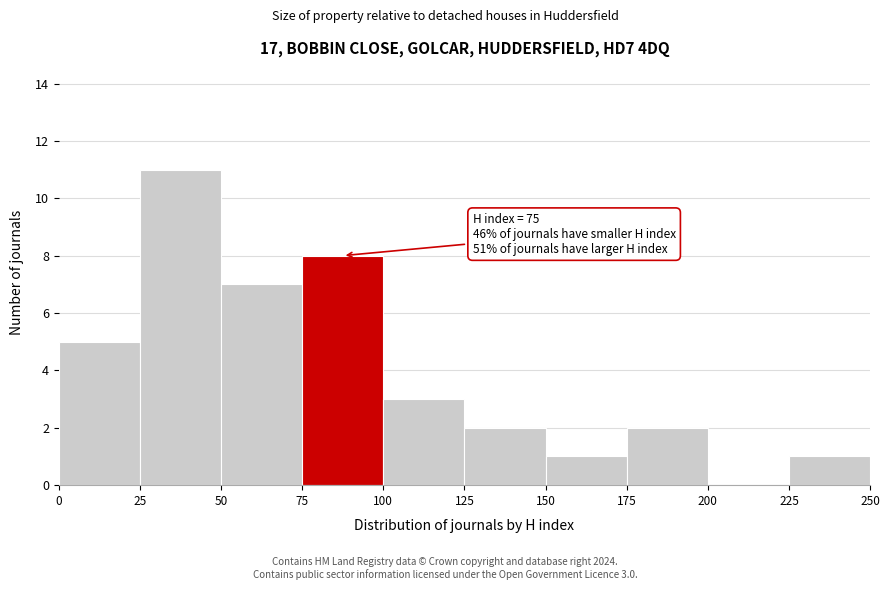

Over which range of the x-axis is the bar tallest?

25 to 50